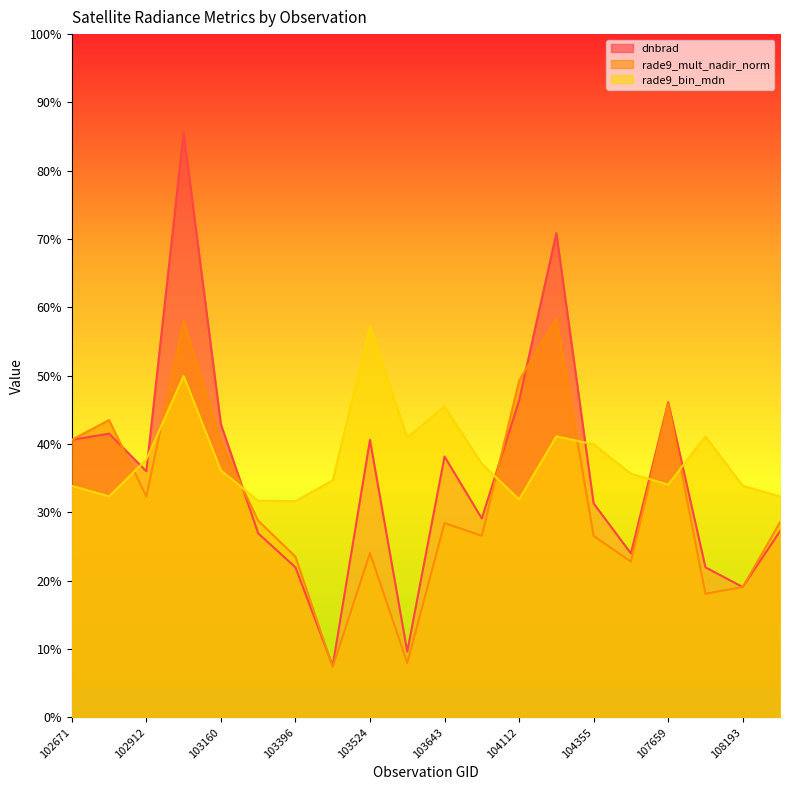

At how many categories does at least one series exceed 0?

20